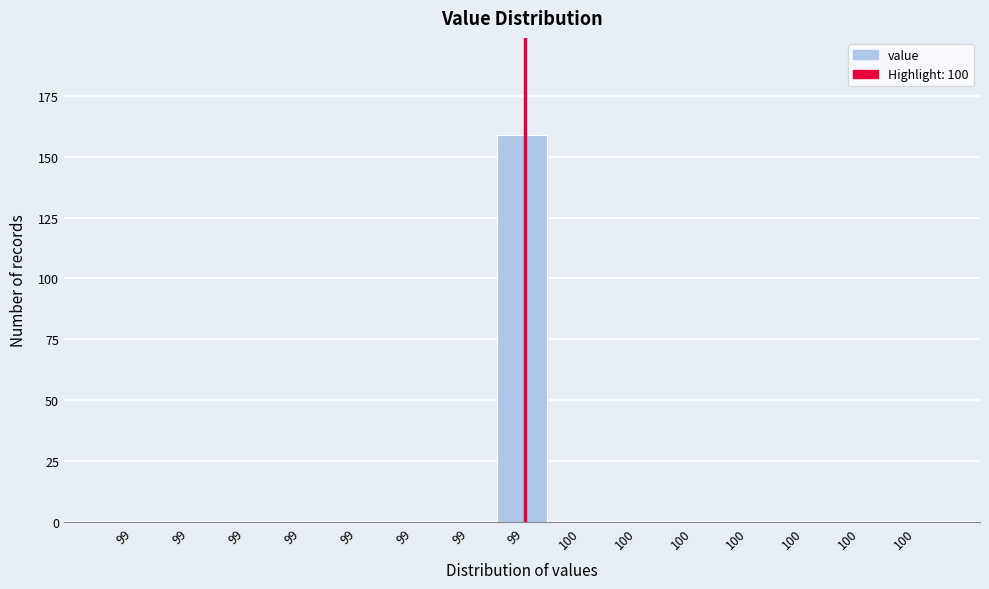

Are the bars horizontal?

No